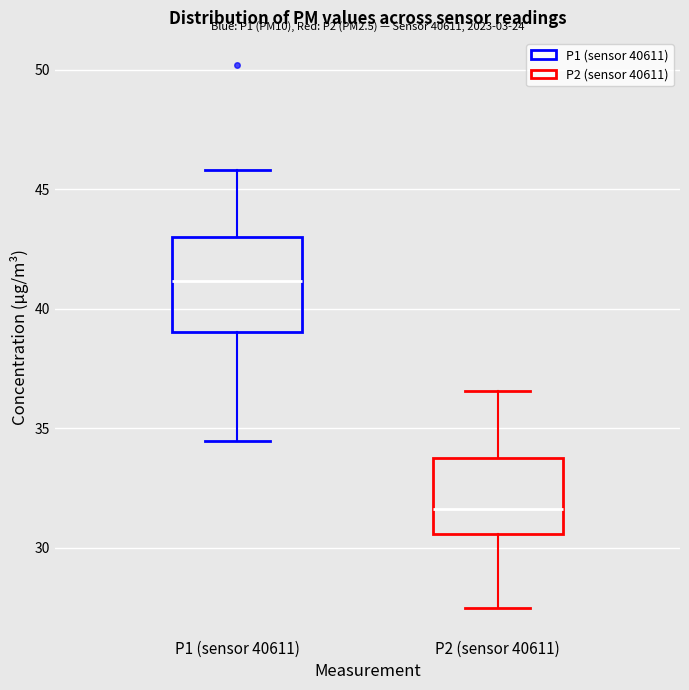

Reading left to right, transcribe this box plot: for each box, give where its median line is, the range the box spans, and where its two whiskers end, as read against the y-axis. The values are not printed on the chart, so give them approximately, as read against the axis.

P1 (sensor 40611): median 41.0, box 39.0 to 43.0, whiskers 34.5 to 46.0
P2 (sensor 40611): median 31.5, box 30.5 to 33.5, whiskers 27.5 to 36.5